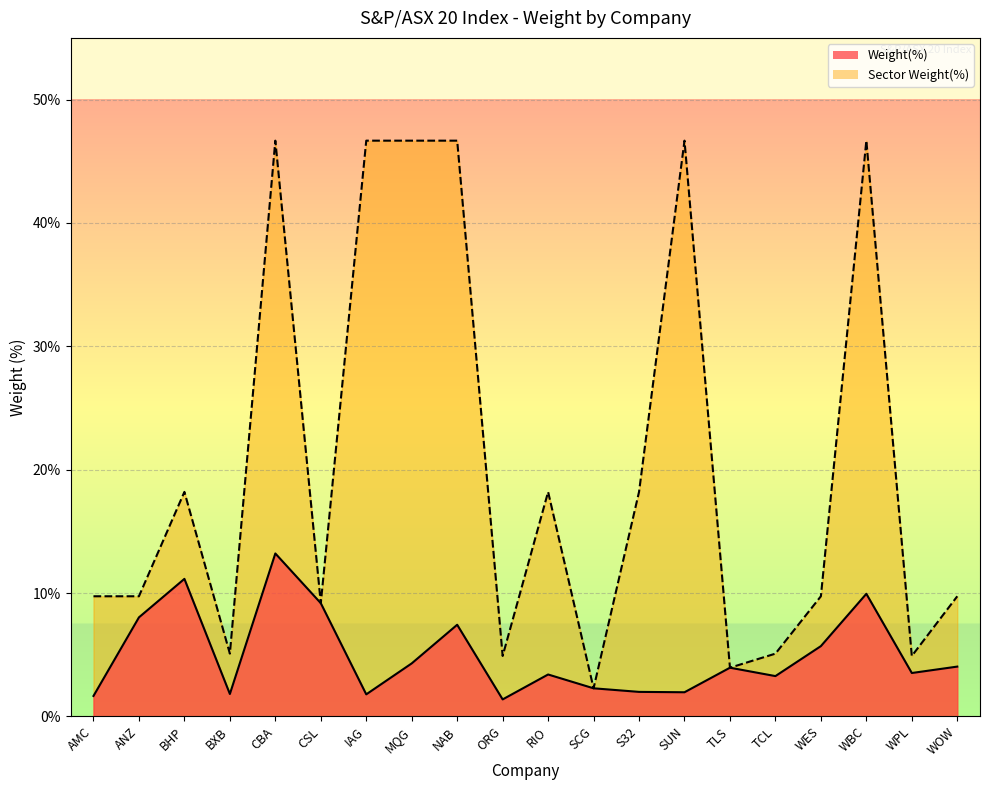

Is it true that Sector Weight(%) equals 3.0 at ANZ?

False